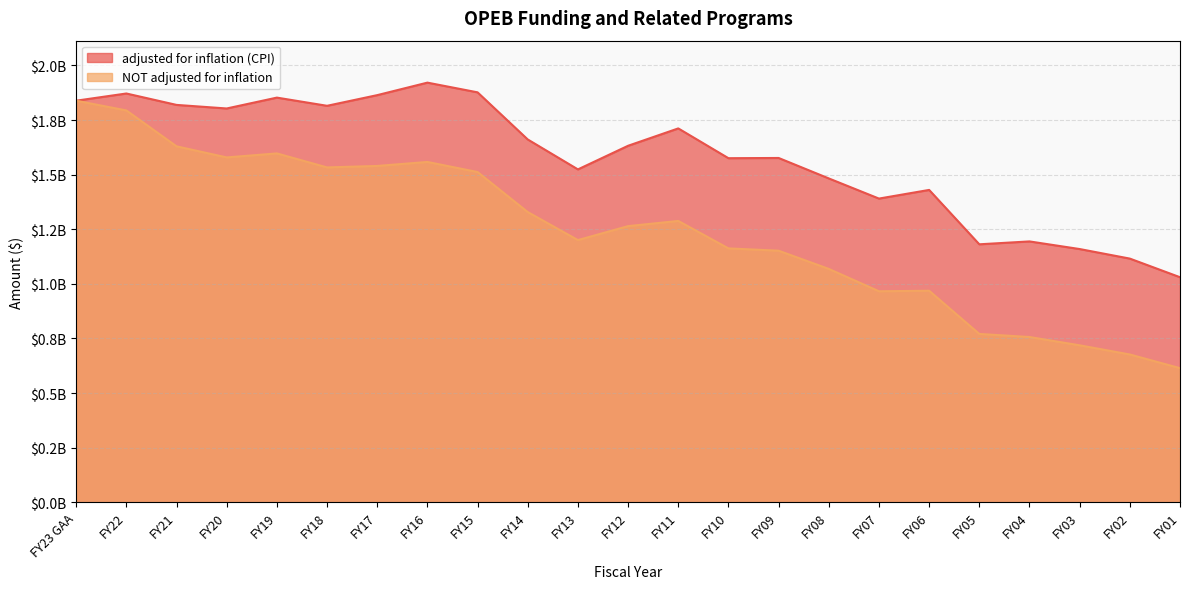

True or false: adjusted for inflation (CPI) has more than 1 points higher than both neighbors.

True